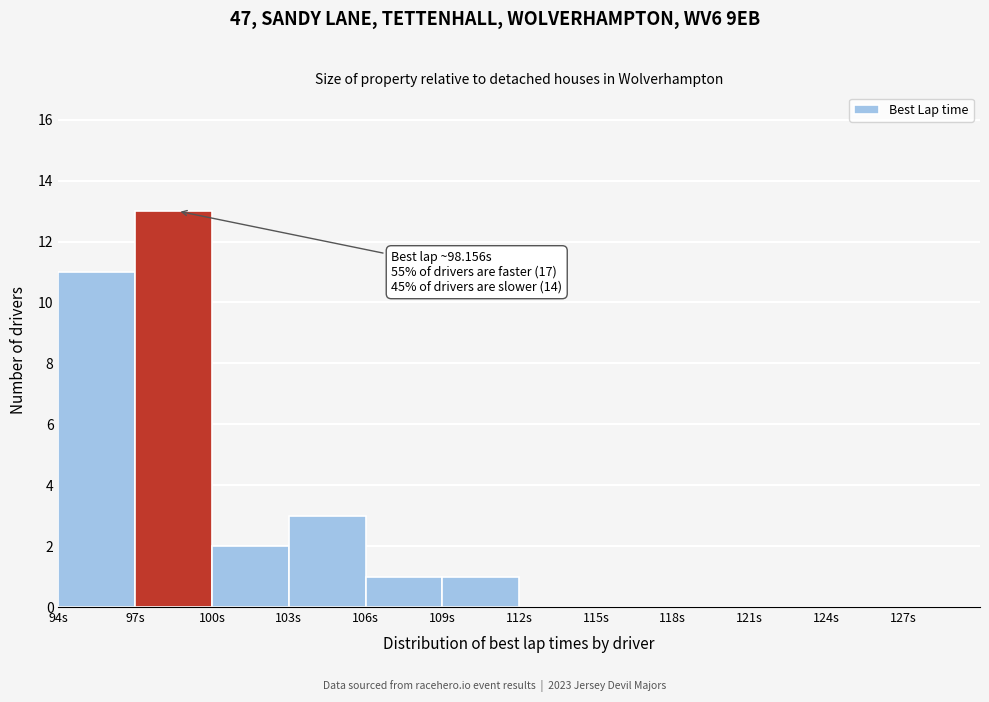

Over which range of the x-axis is the bar tallest?

97 to 100